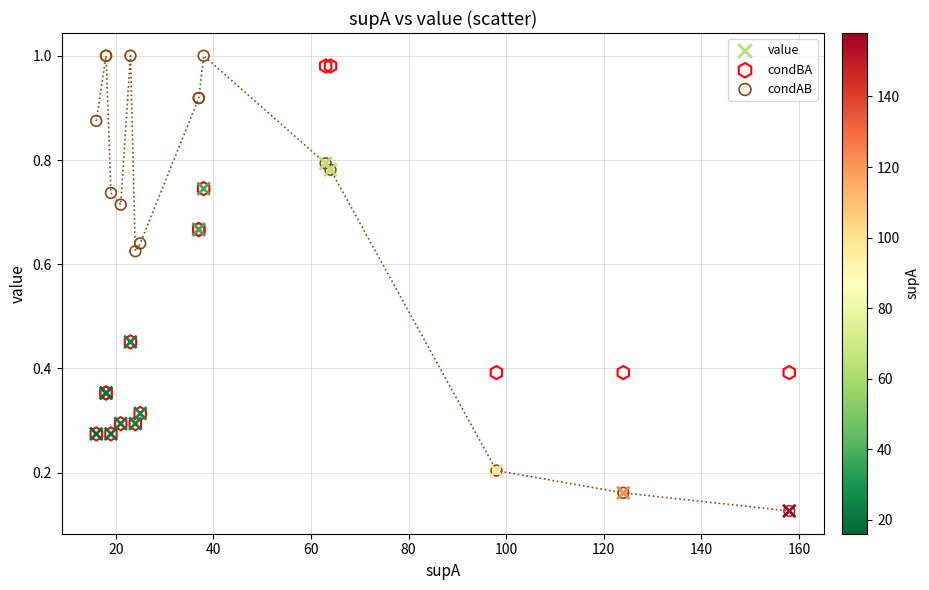

Which series has the widest spread of Y values?

condAB